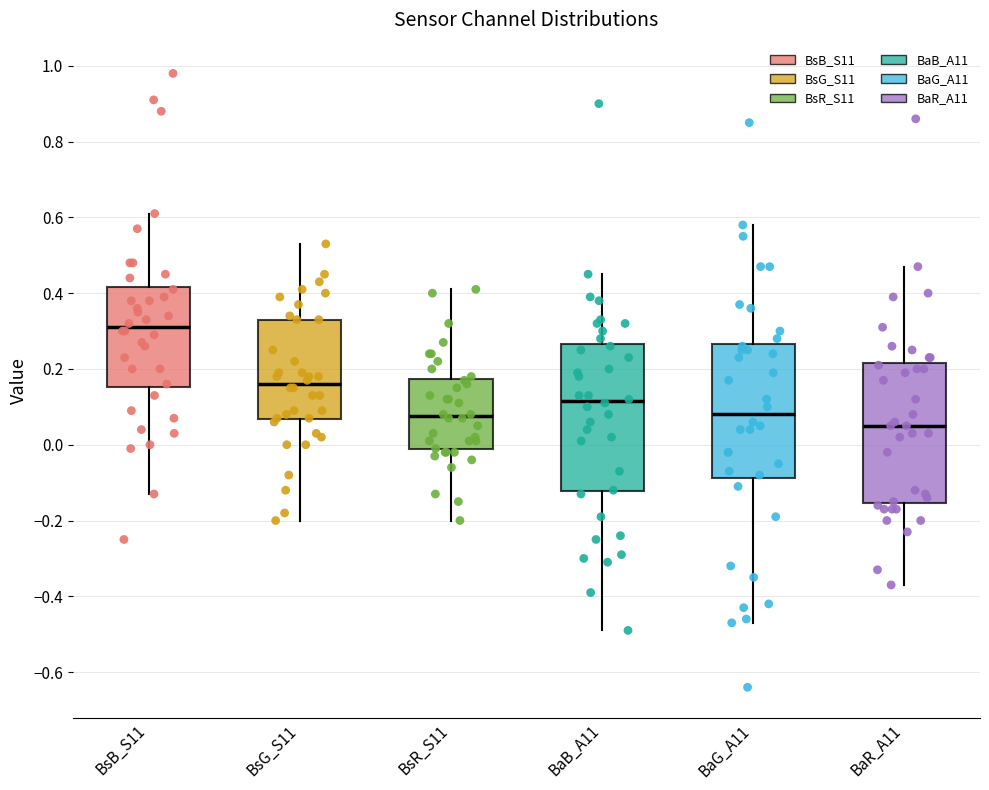

Where does the upper whisker of the box for BsR_S11 end on the y-axis? The values are not printed on the chart, so give them approximately, as read against the axis.

0.42